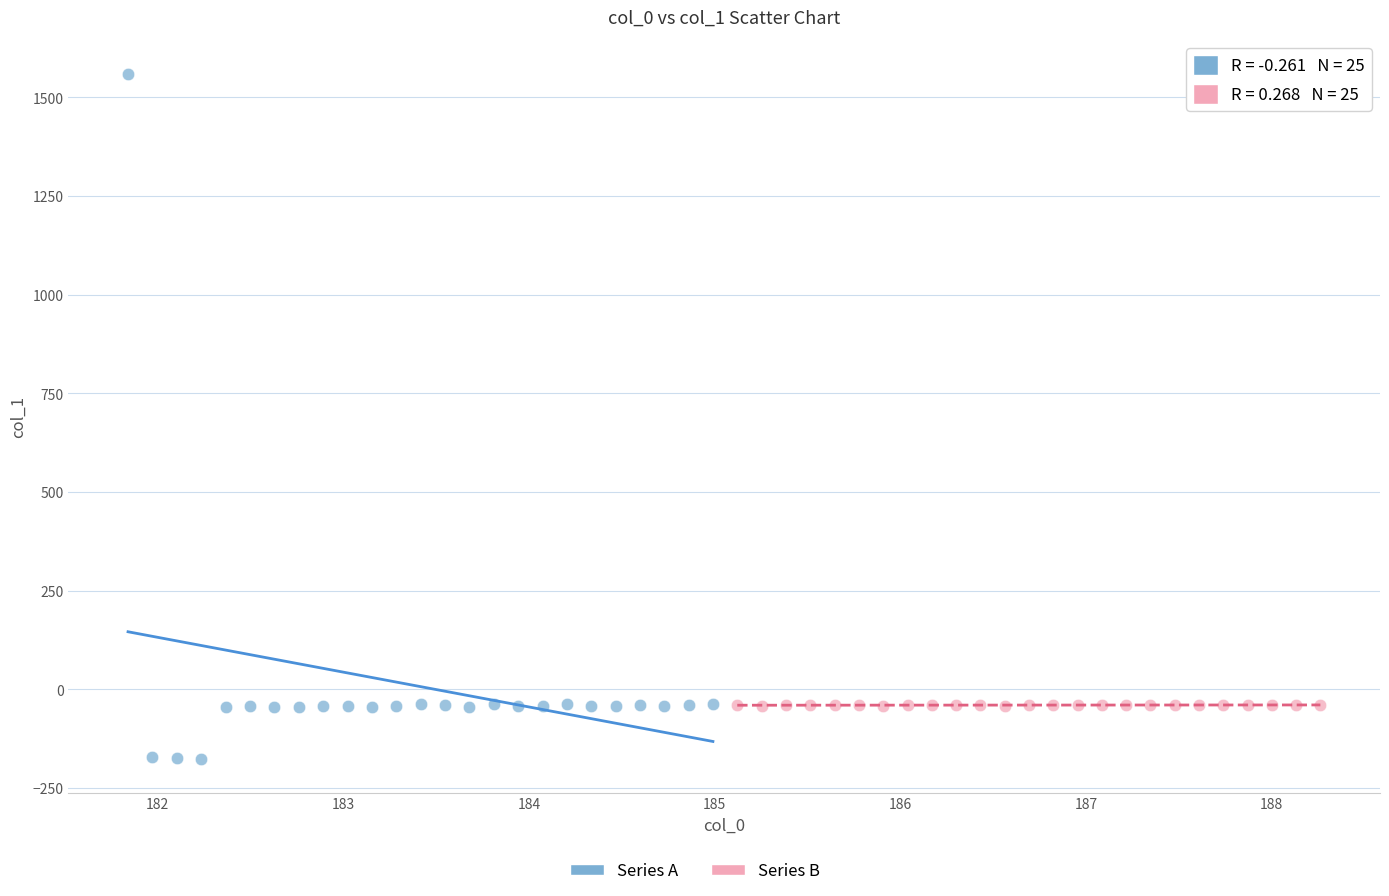

Which series reaches the maximum Y coordinate?

Series A